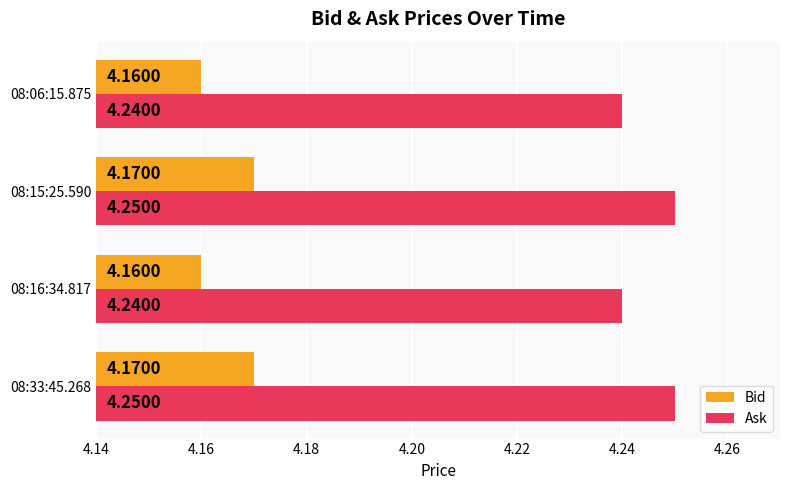

Rank the series by their maximum value, from highest to lowest.

Ask, Bid